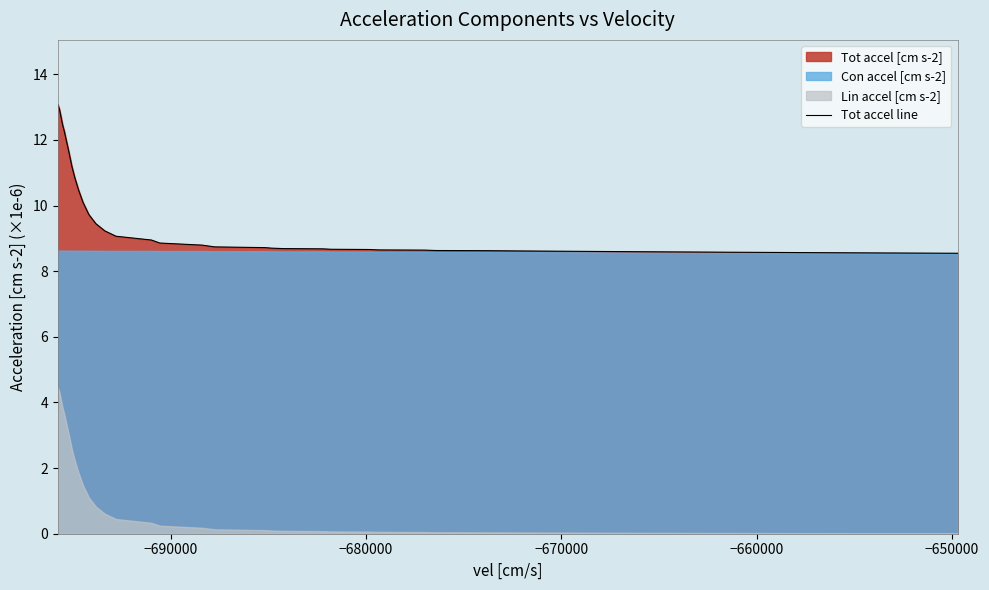

What is the highest value of the Tot accel line series?

13.1